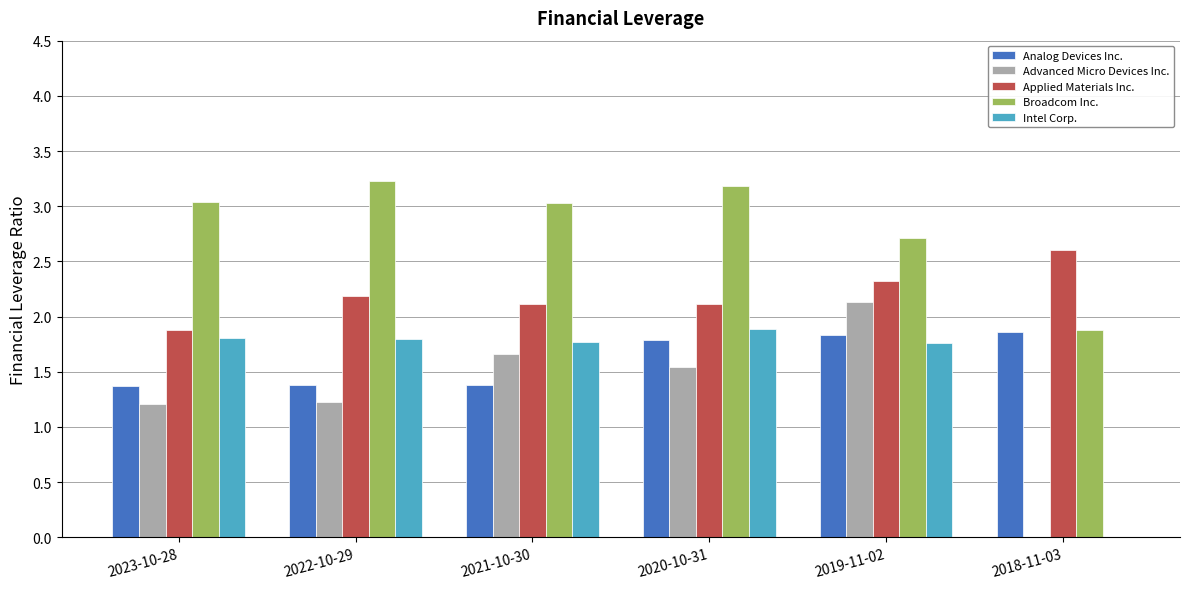

What is the sum of the Analog Devices Inc. values at 2018-11-03 and 2023-10-28?

3.2